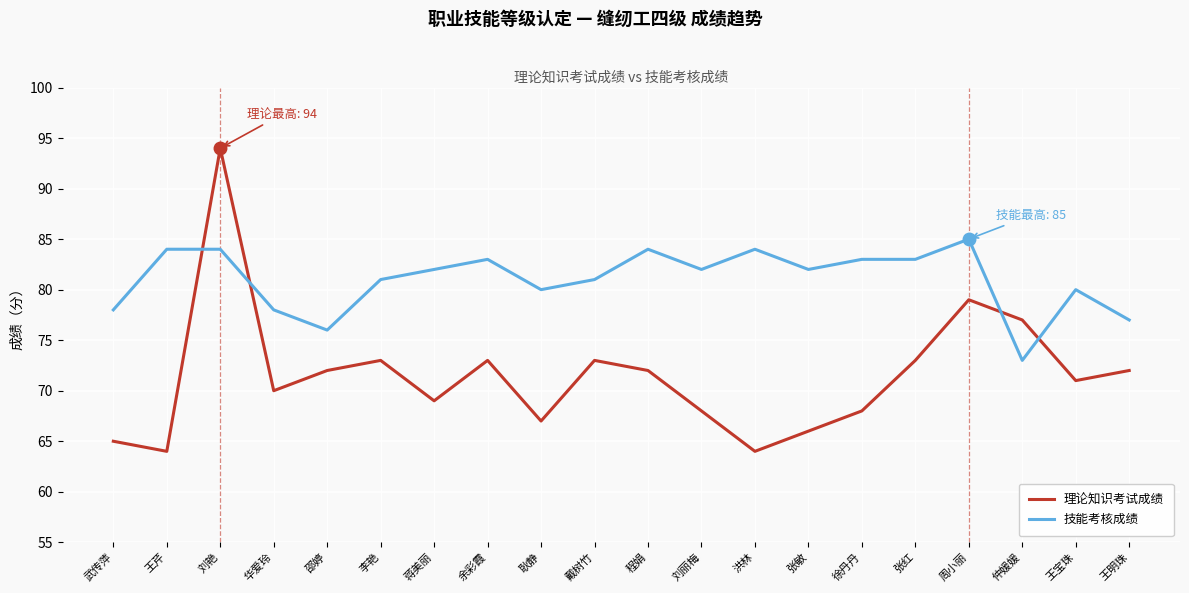

What position from the left is 洪林?

13